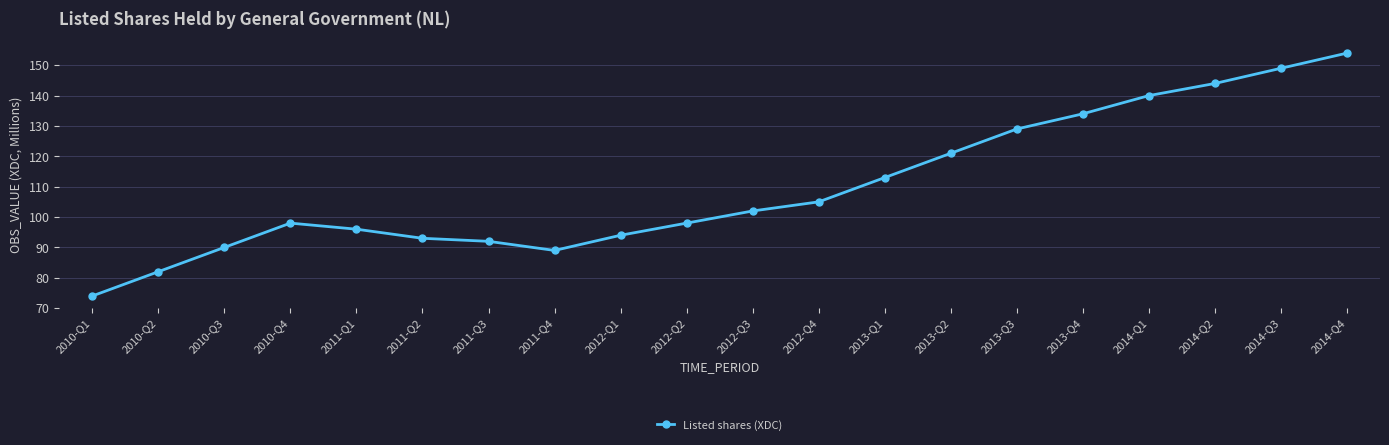

What value does the data have at 2011-Q1, to the nearest 5?

95